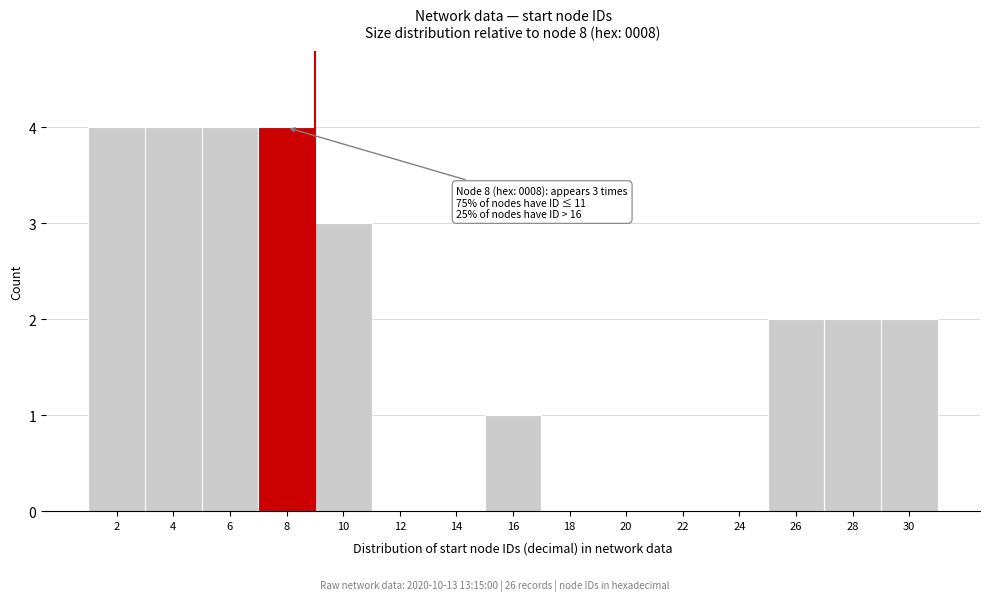

Reading left to right, transcribe all the data shown in this chart.

2=4	4=4	6=4	8=4	10=3	12=0	14=0	16=1	18=0	20=0	22=0	24=0	26=2	28=2	30=2